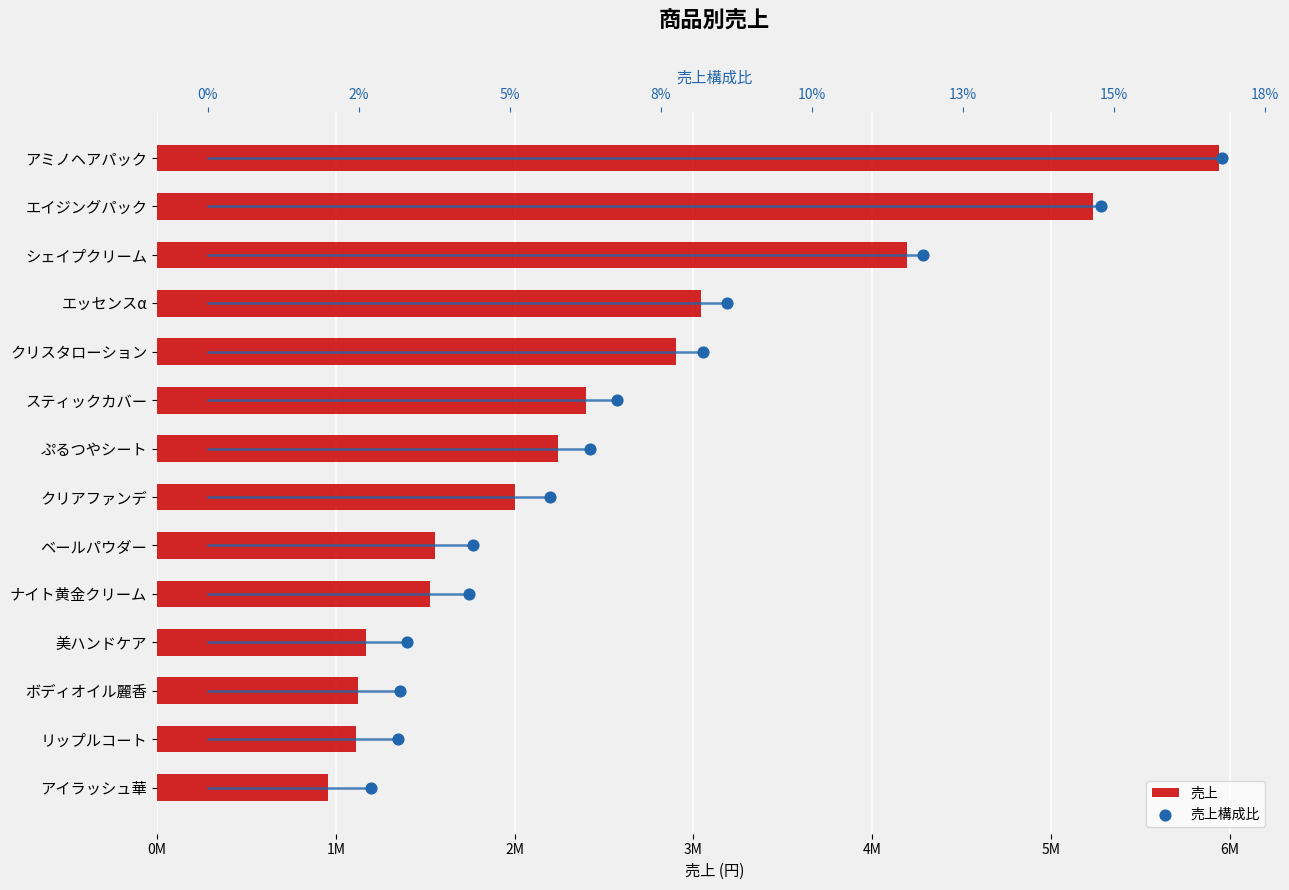

Is the value of 売上構成比 at 3M greater than the value of 売上 at 9?

No